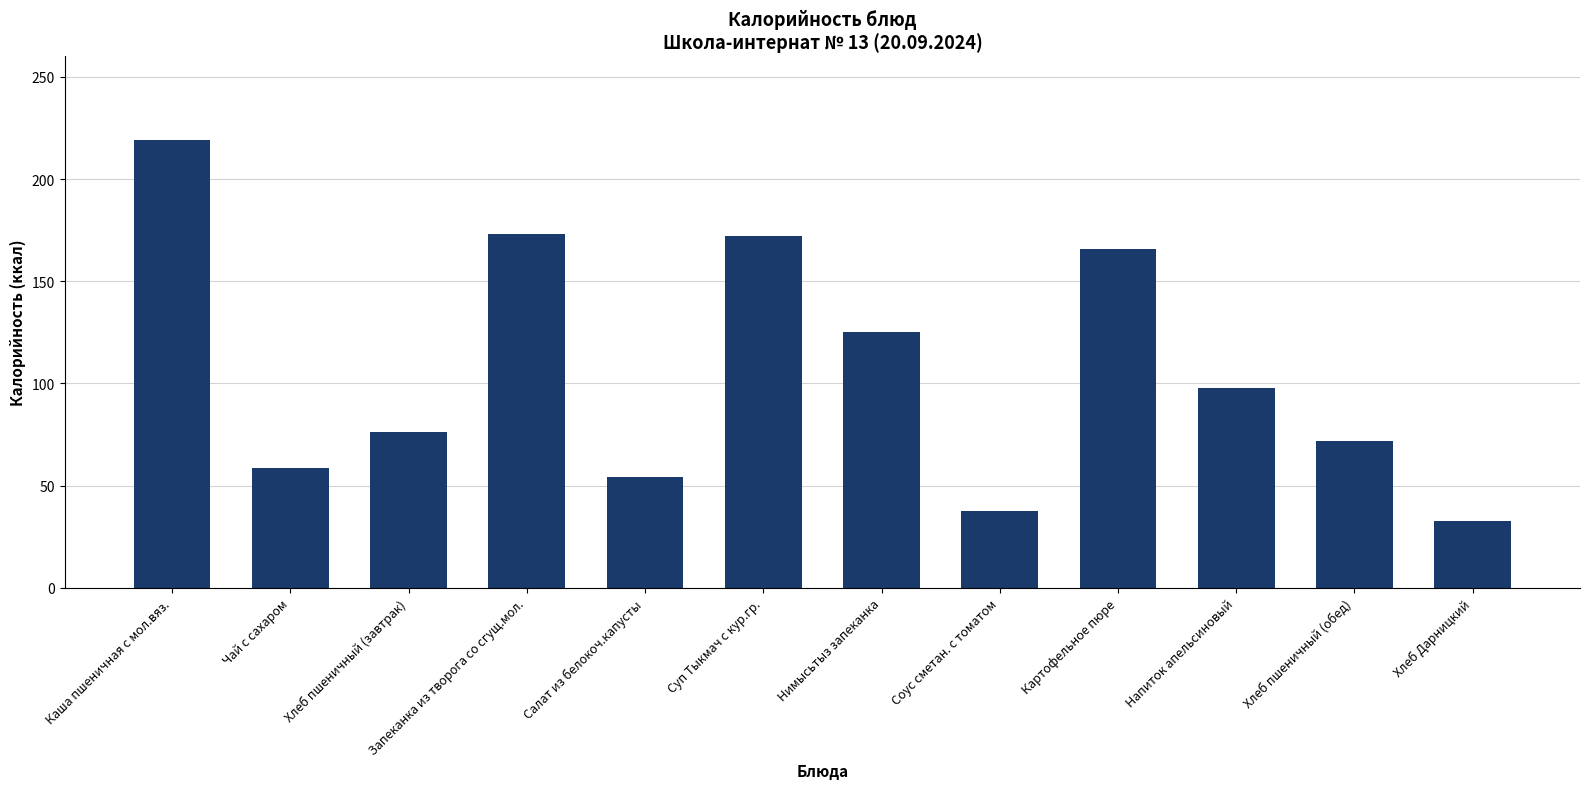

Are the bars grouped side by side (vs. stacked)?

No